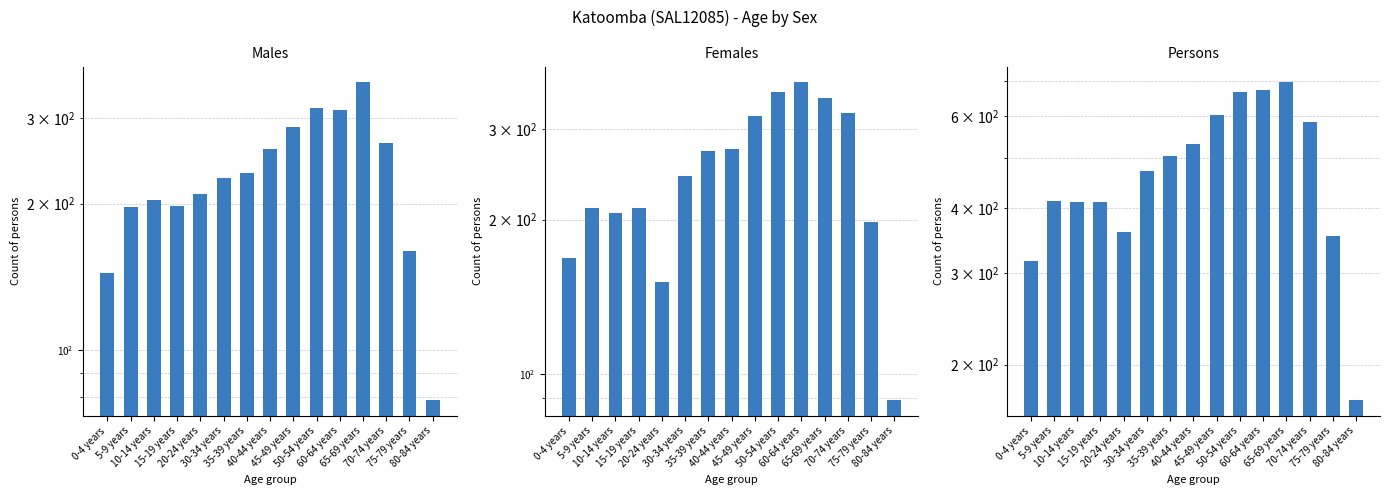

What position from the right is 45-49 years?

7